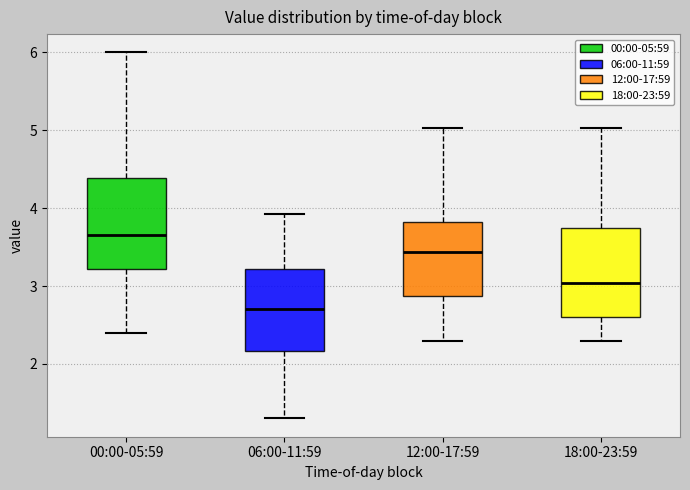

Reading left to right, transcribe this box plot: for each box, give where its median line is, the range the box spans, and where its two whiskers end, as read against the y-axis. The values are not printed on the chart, so give them approximately, as read against the axis.

00:00-05:59: median 3.7, box 3.2 to 4.4, whiskers 2.4 to 6.0
06:00-11:59: median 2.7, box 2.2 to 3.2, whiskers 1.3 to 3.9
12:00-17:59: median 3.4, box 2.9 to 3.8, whiskers 2.3 to 5.0
18:00-23:59: median 3.0, box 2.6 to 3.7, whiskers 2.3 to 5.0